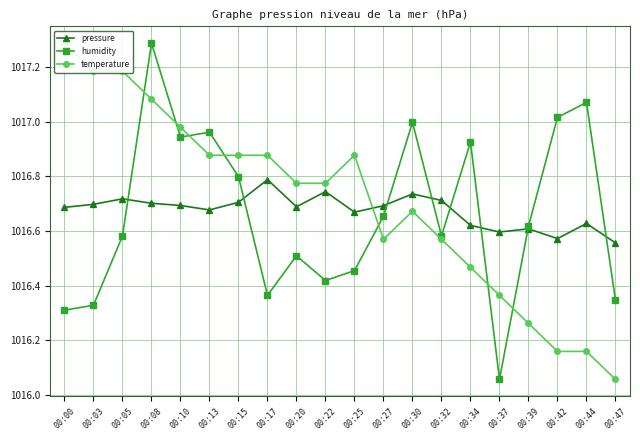

Which category has the lowest value in the temperature series?

00:47